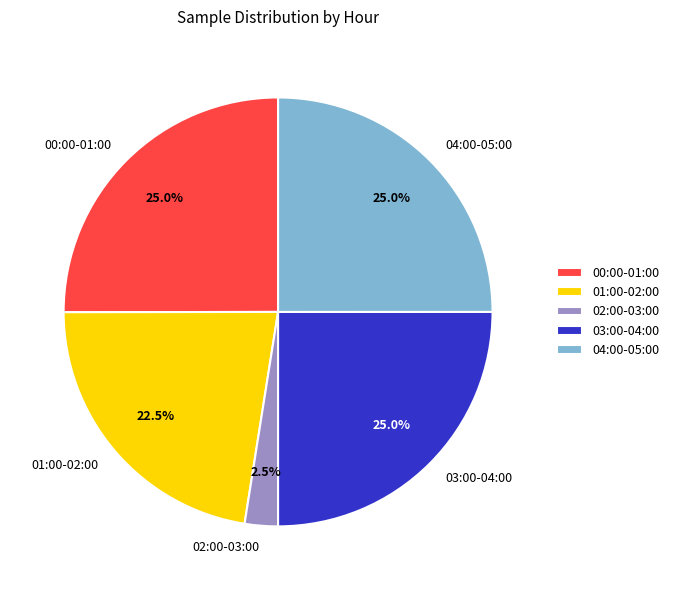

Which slice is the smallest?

02:00-03:00